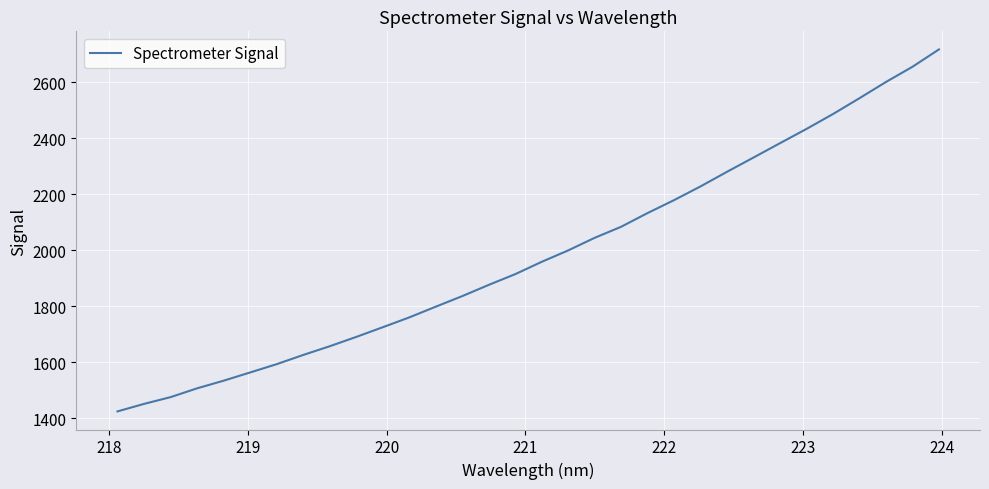

What is the minimum value shown in the chart?

1423.9